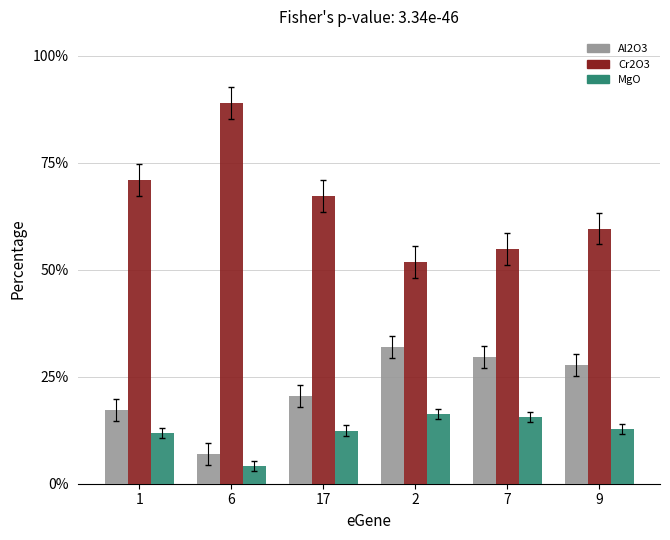

Which series has the widest spread of values?

Cr2O3